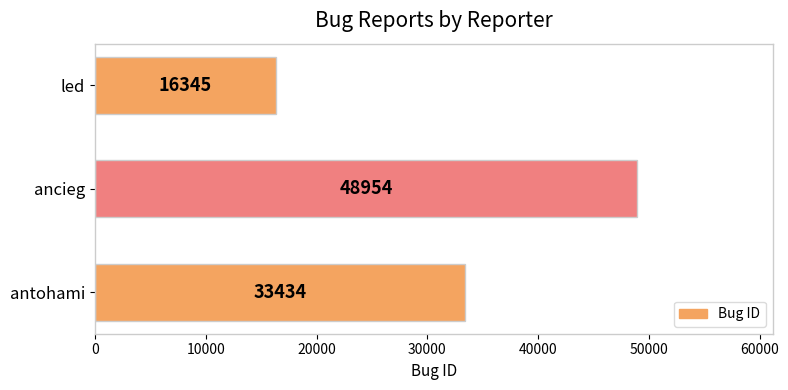

Which category has the highest value across all series?

ancieg